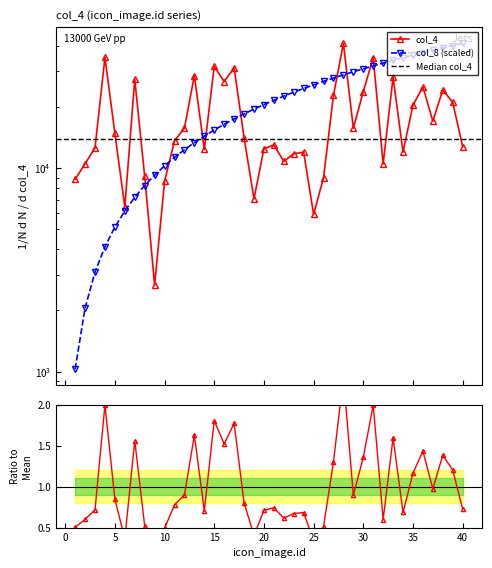

After their last crossing, which series has the higher values: col_4 or col_8?

col_8